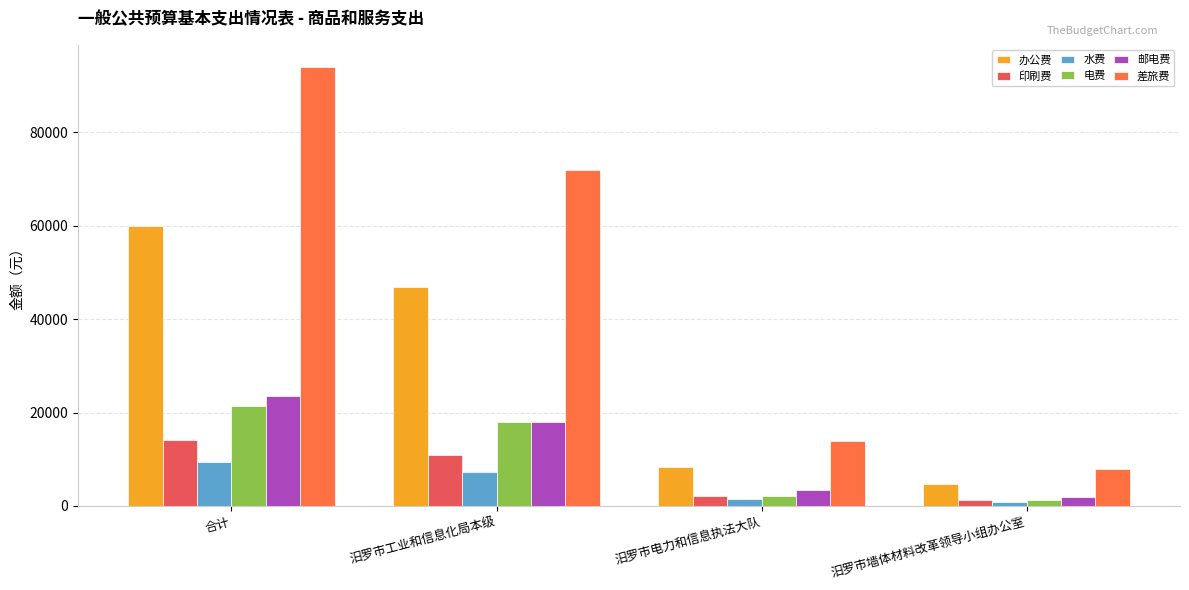

Is the value of 邮电费 at 汨罗市工业和信息化局本级 greater than the value of 印刷费 at 汨罗市墙体材料改革领导小组办公室?

Yes